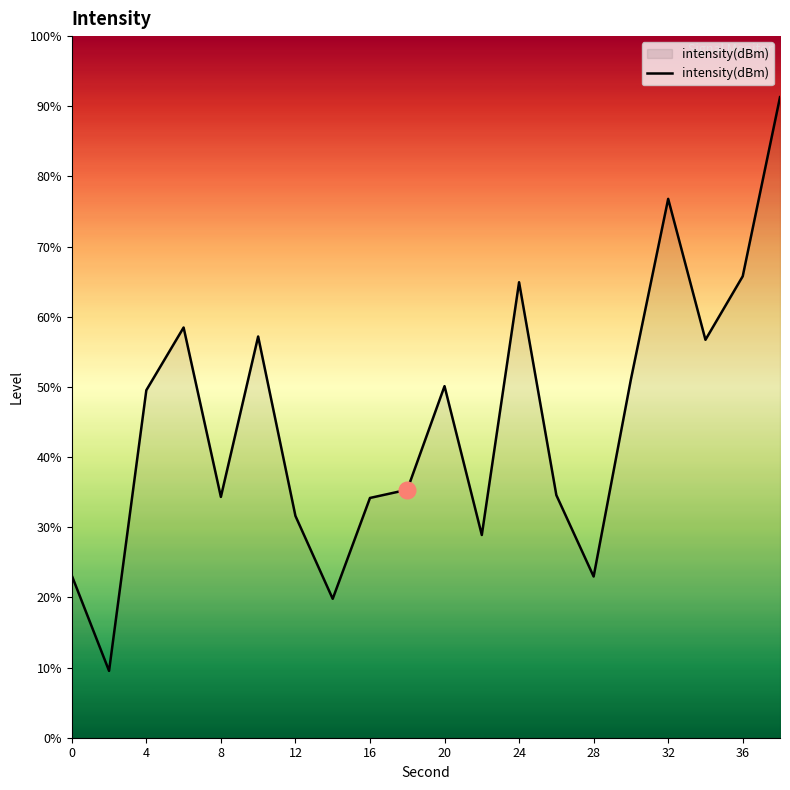

Is it true that the value at 12 is -35.6?

False